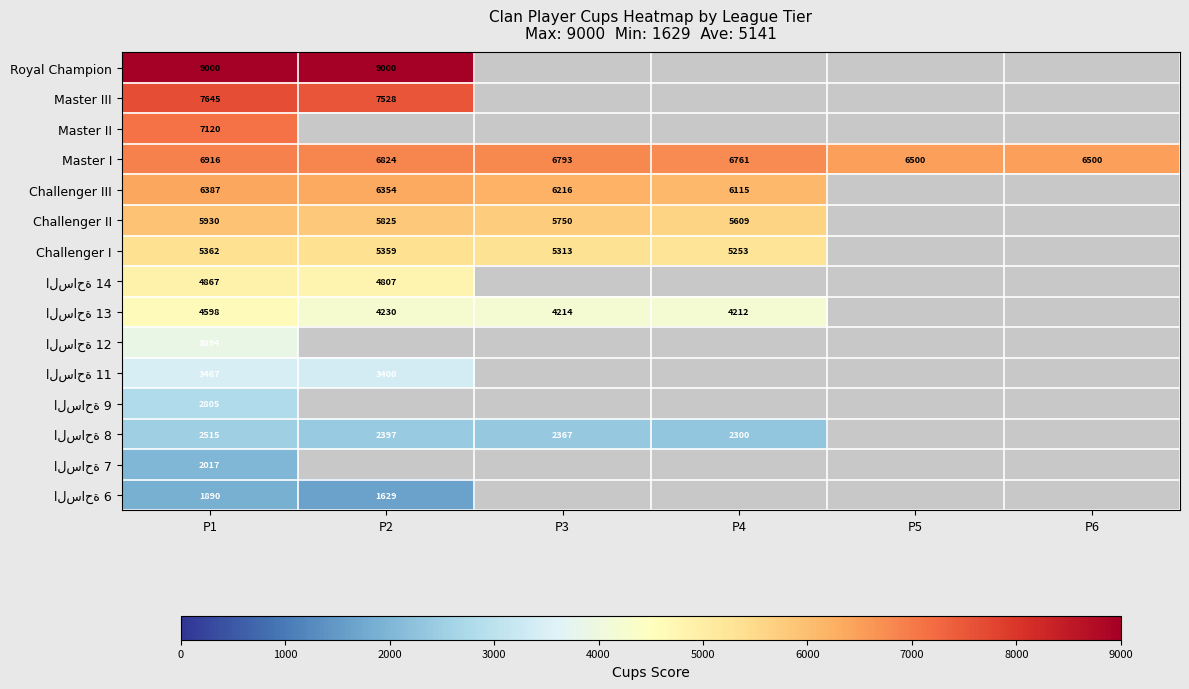

True or false: Challenger III has a value of 8587 at P1.

False